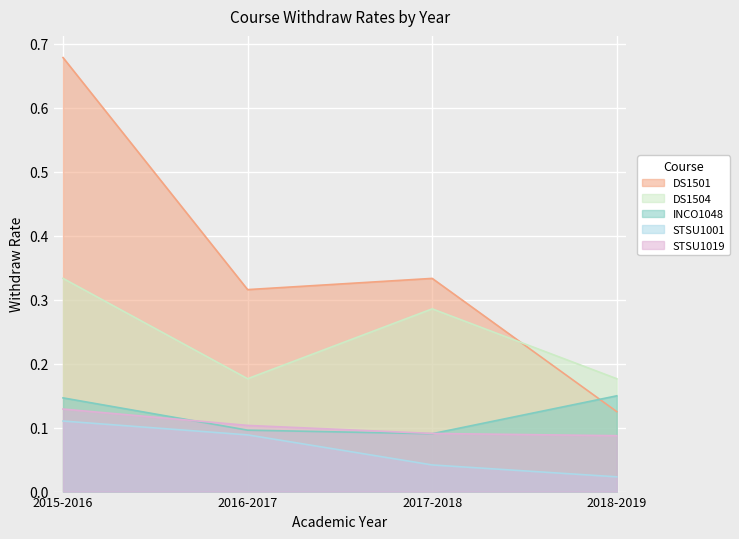

What are all the series names shown in the legend?

DS1501, DS1504, INCO1048, STSU1001, STSU1019